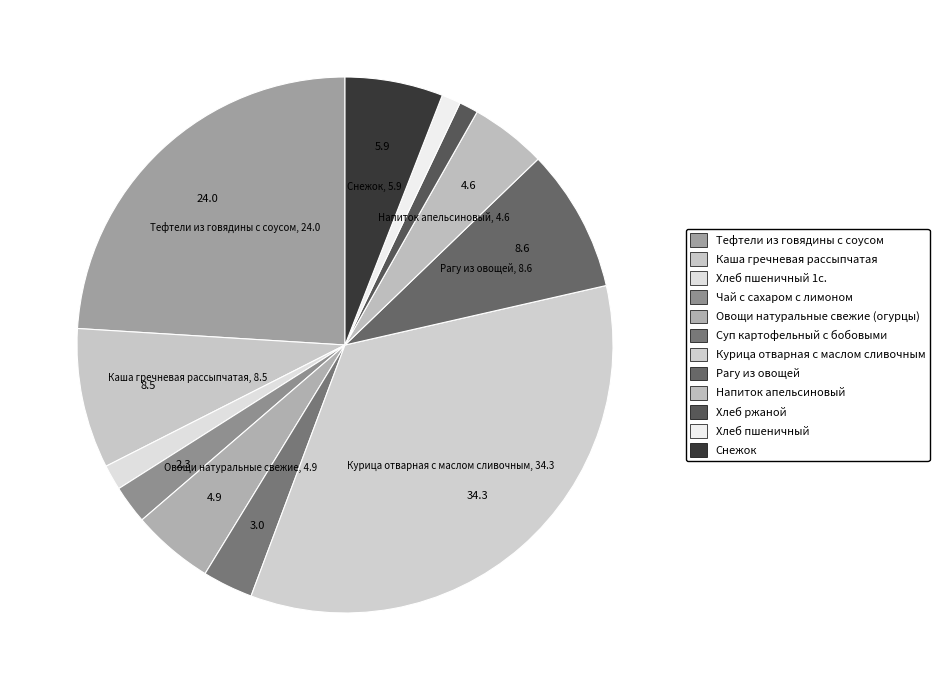

What is the largest slice in the pie chart?

Курица отварная с маслом сливочным